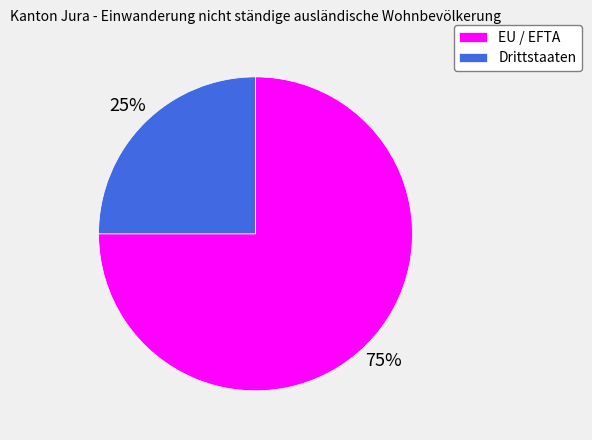

Is it true that Drittstaaten is 25% of the pie?

True